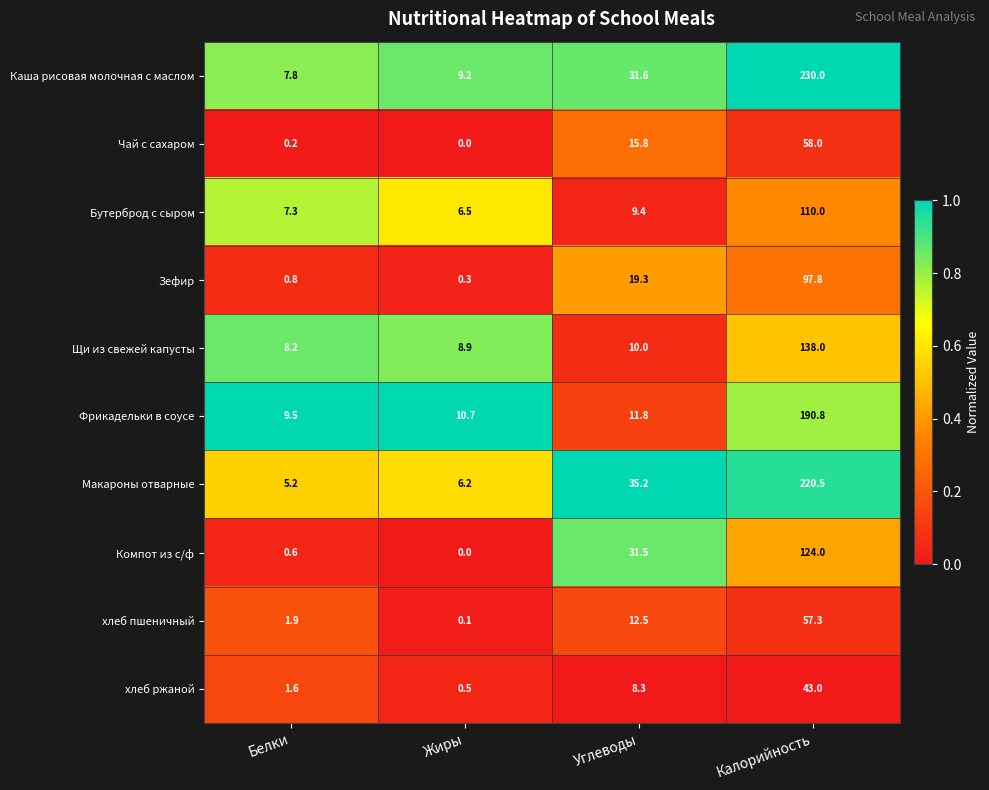

Is the value of хлеб ржаной at Калорийность greater than the value of Каша рисовая молочная с маслом at Калорийность?

No